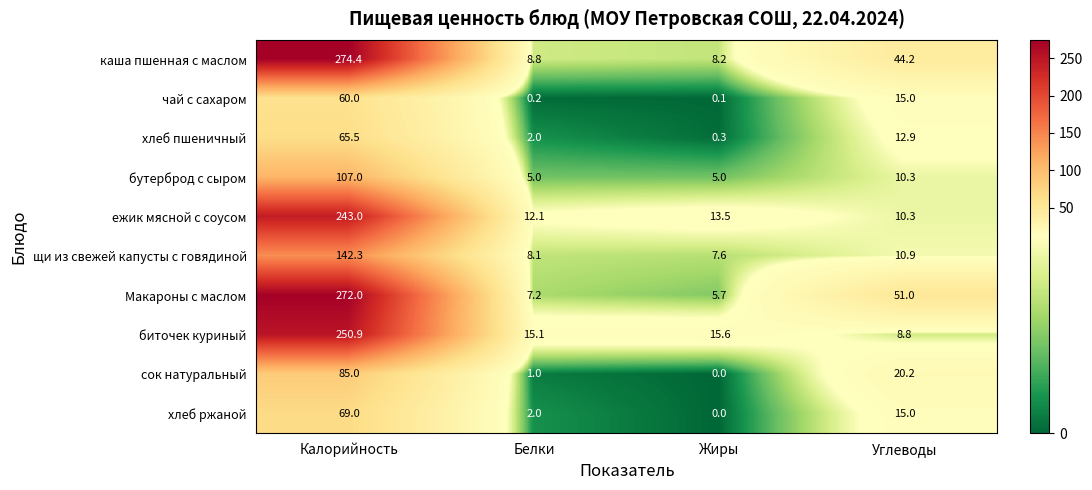

What is the difference between the maximum and minimum values in the щи из свежей капусты с говядиной series?

134.7